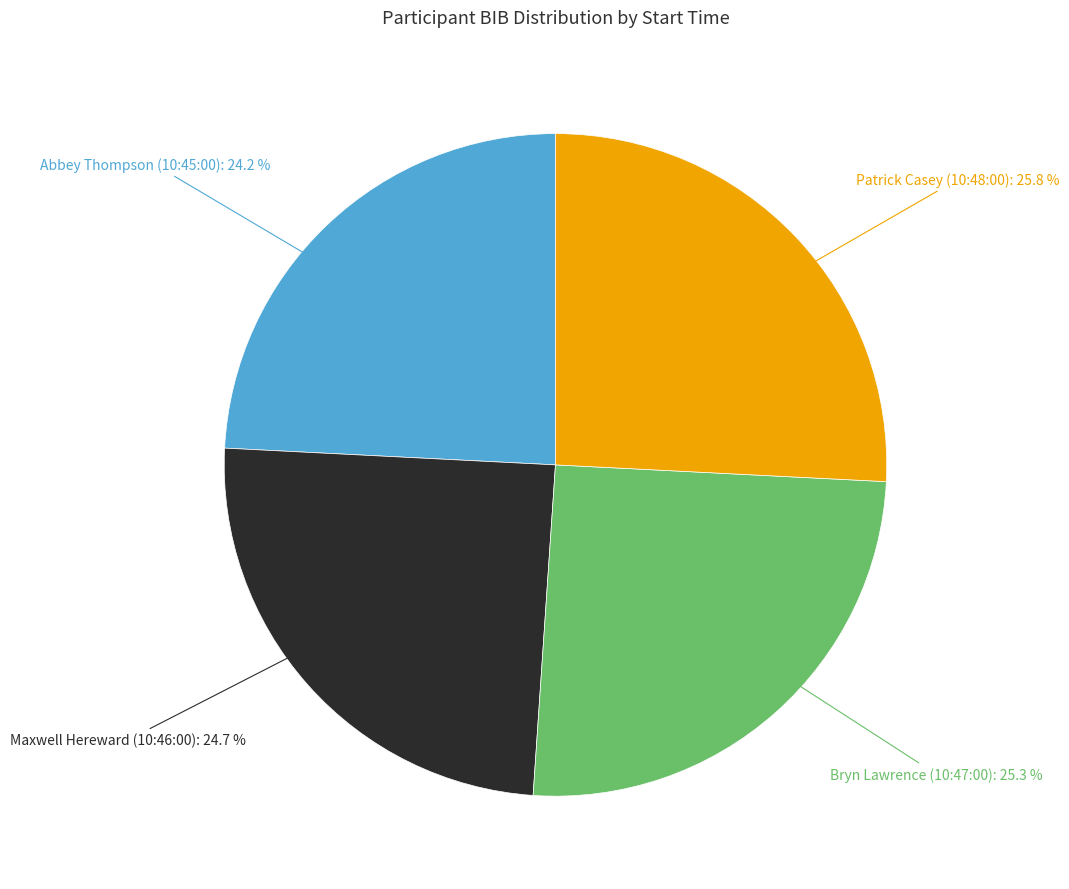

Does any single category account for the majority?

No